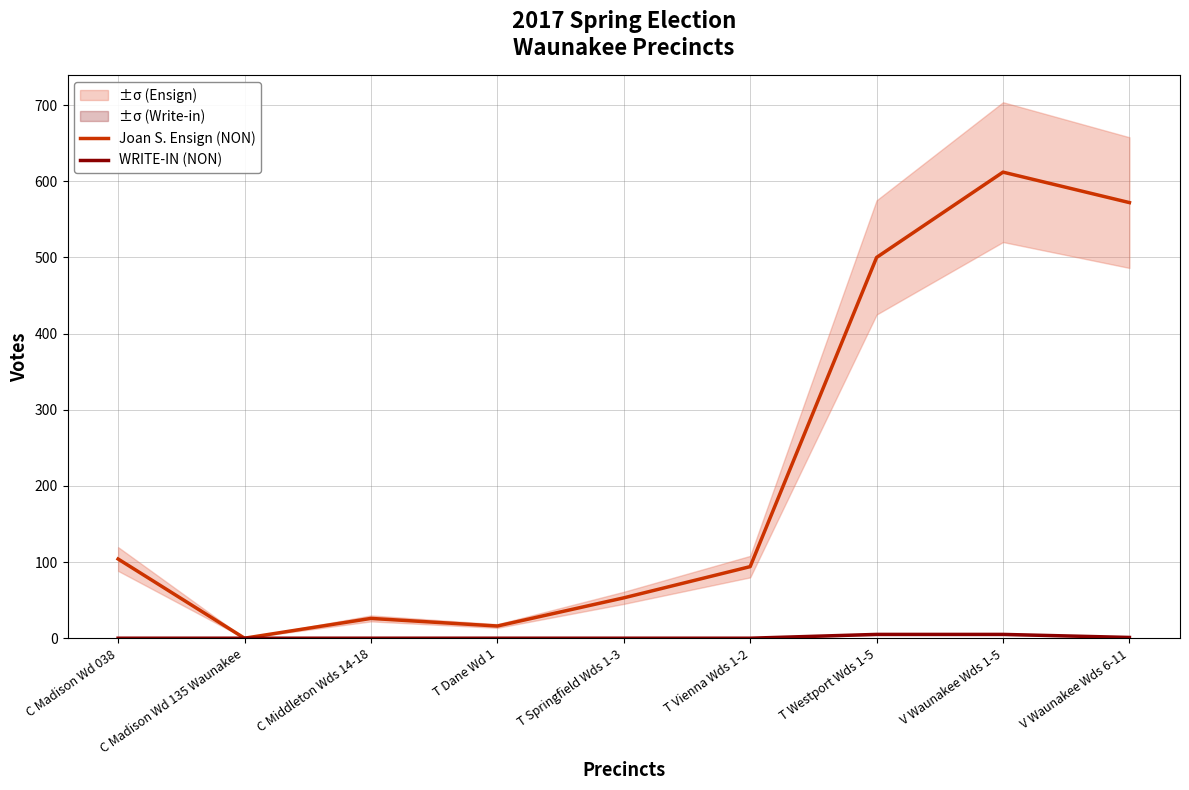

What position from the left is C Madison Wd 135 Waunakee?

2